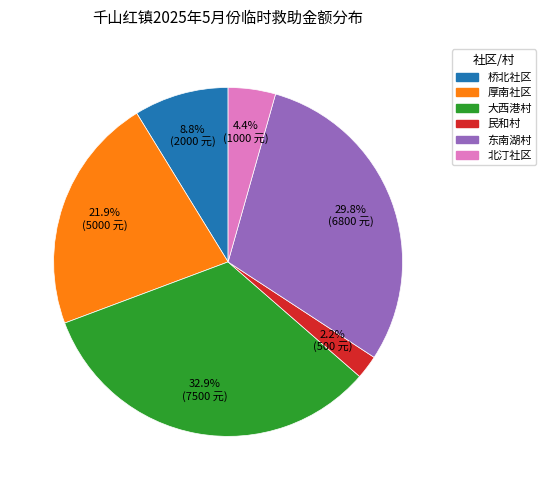

Approximately how many times larger is the value at 厚南社区 compared to 东南湖村?

0.7